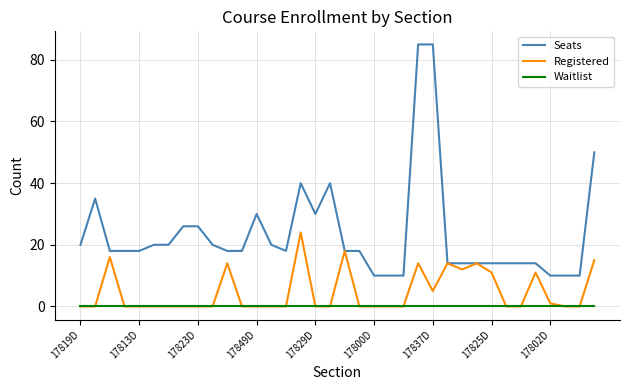

Which series has the largest range (max minus min)?

Seats